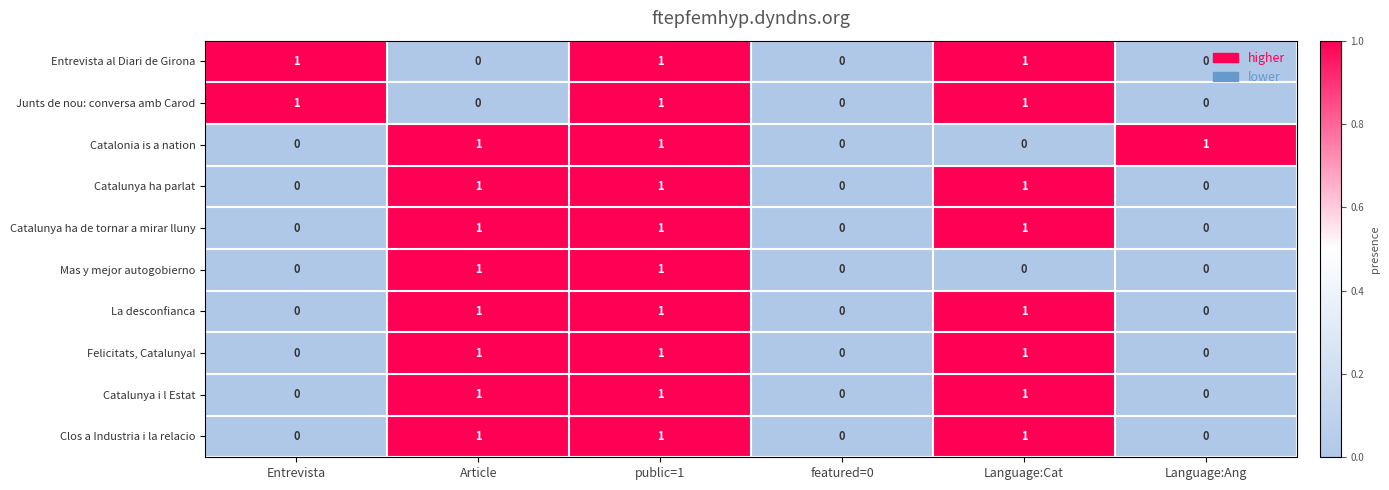

What is the total value across all series at public=1?

10